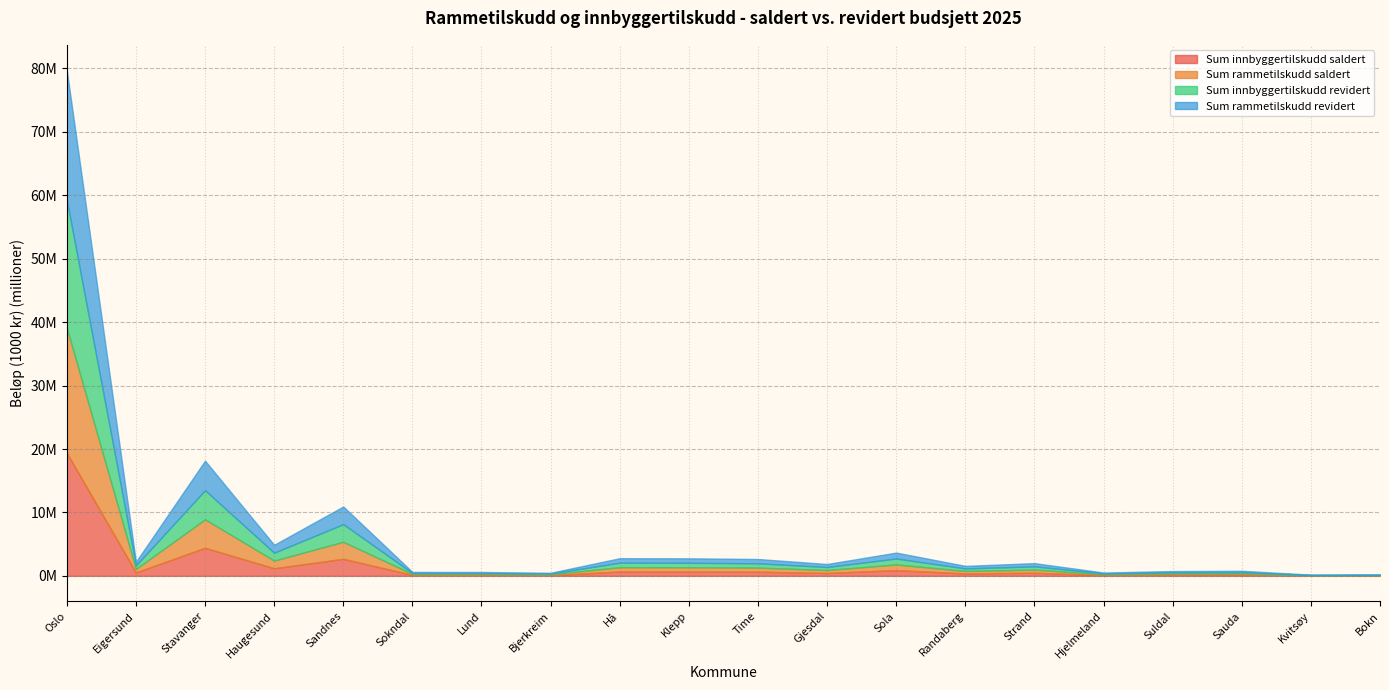

How many interior local valleys does the Sum innbyggertilskudd saldert series have?

7